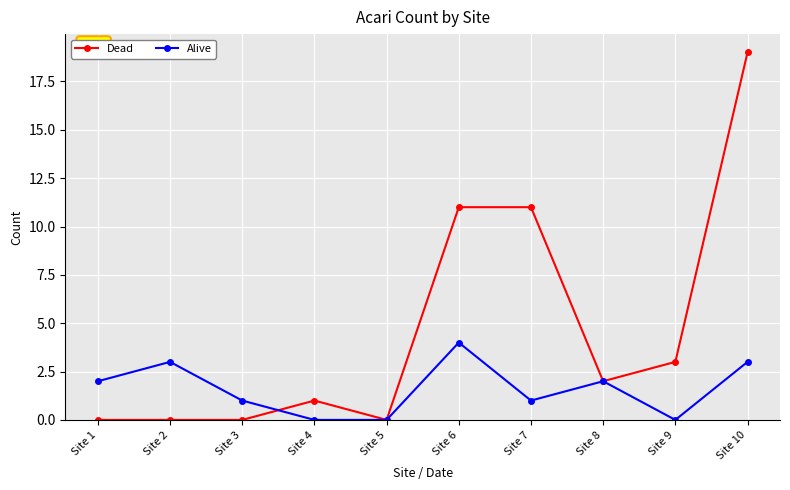

True or false: Dead has more than 0 points higher than both neighbors.

True